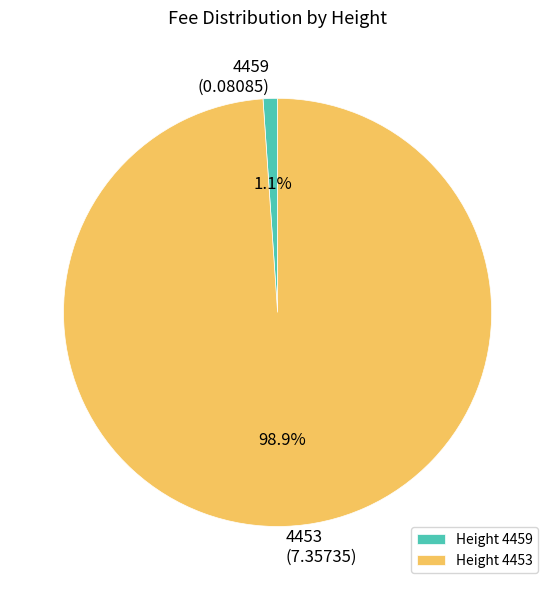

Which has a higher value, 4453 or 4459?

4453